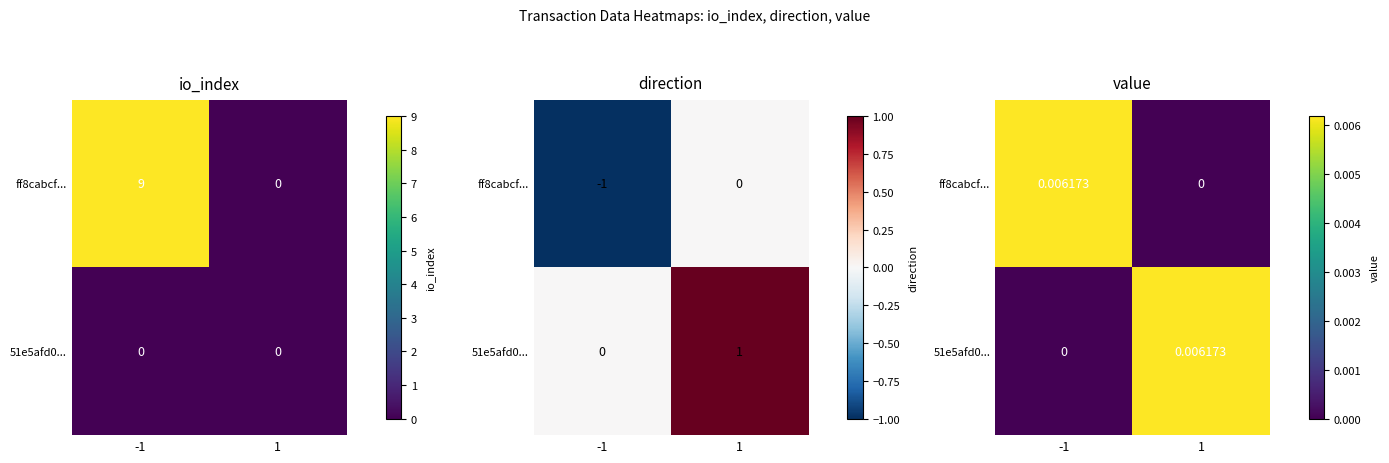

At how many categories does at least one series exceed 0?

2